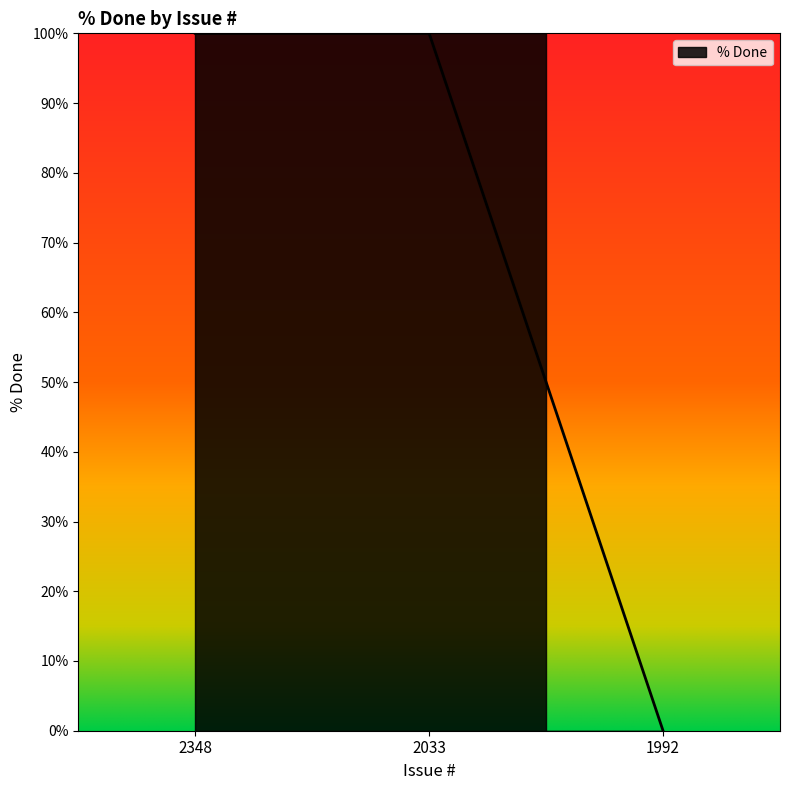

Reading right to left, transcribe all the data shown in this chart.

1992=0	2033=100	2348=100